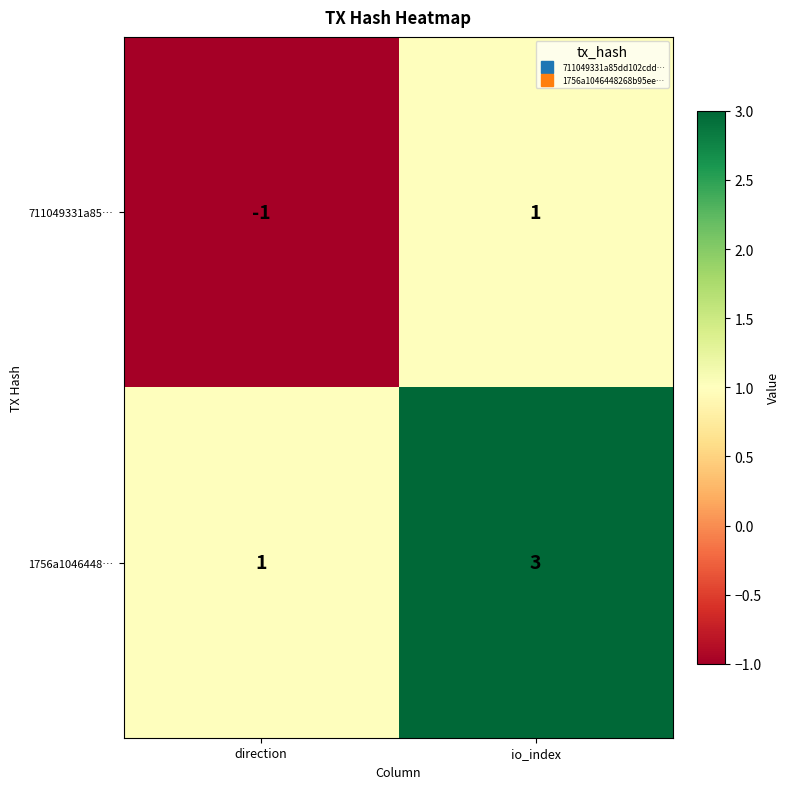

The 711049331a85… series shows 2 at io_index. True or false?

False